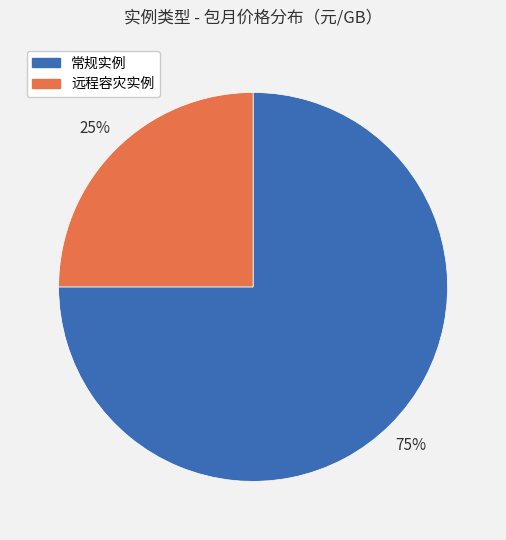

To the nearest percent, what percentage of the pie is 远程容灾实例?

25%